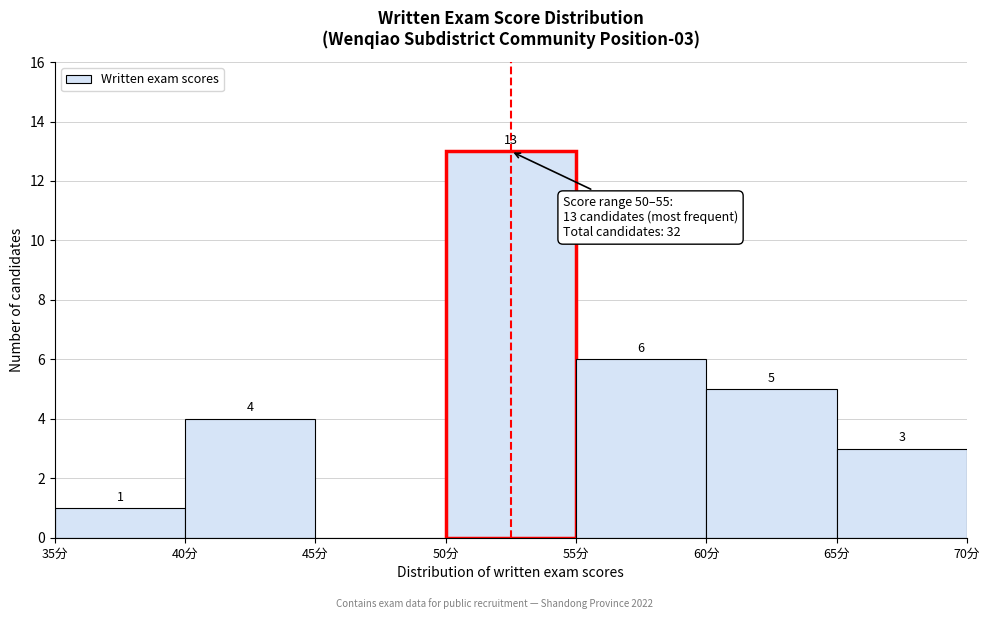

Which range on the x-axis has the tallest bar?

50 to 55